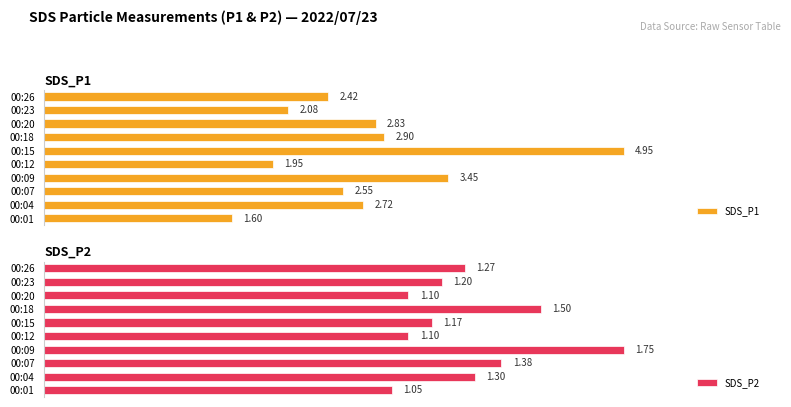

Reading left to right, transcribe all the data shown in this chart.

SDS_P1: 1.6	2.7	2.5	3.5	1.9	5.0	2.9	2.8	2.1	2.4
SDS_P2: 1.1	1.3	1.4	1.8	1.1	1.2	1.5	1.1	1.2	1.3